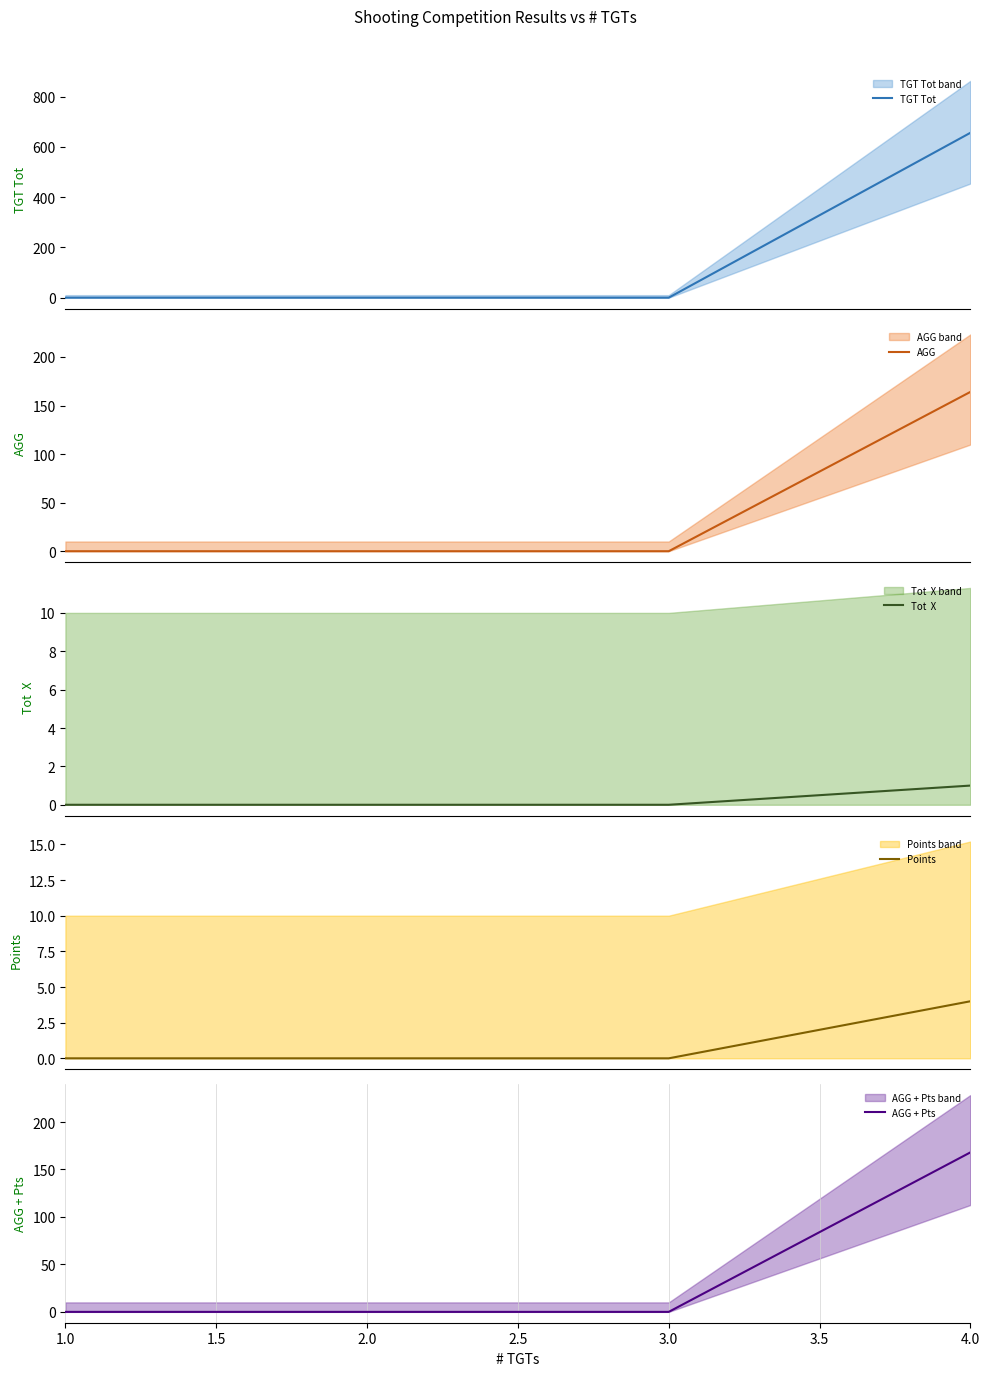

What is the sum of all Tot  X values?

1